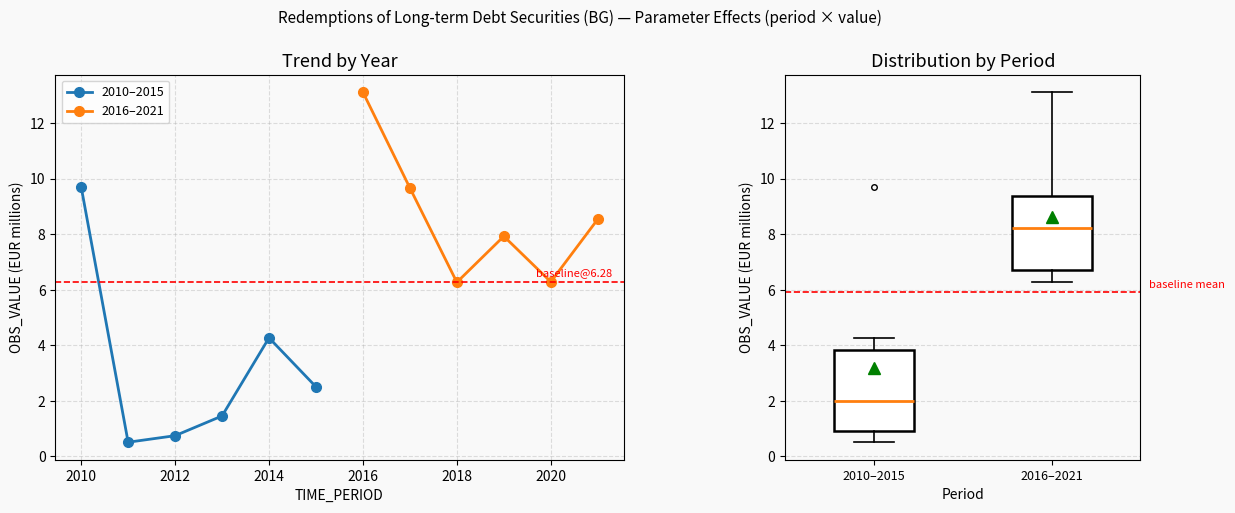

Where is 2010–2015 nearest to the value 5?

2014